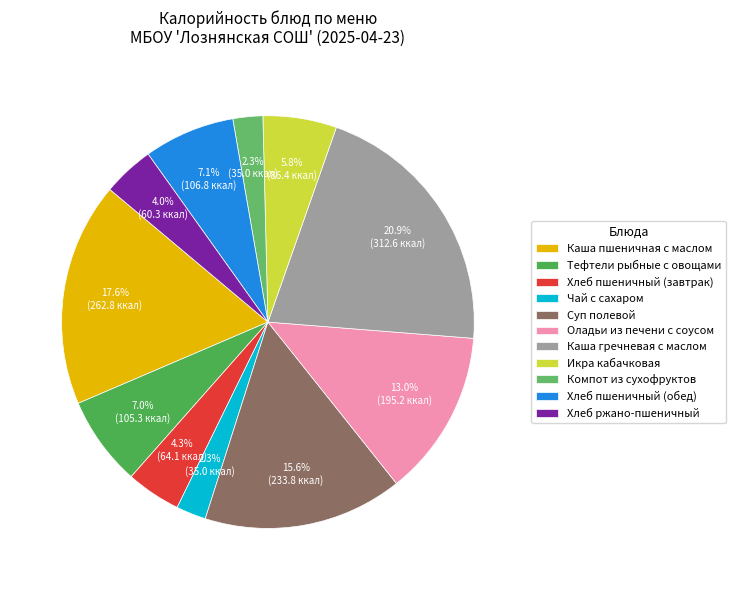

To the nearest percent, what is the difference between the Тефтели рыбные с овощами and Оладьи из печени с соусом slice percentages?

6%